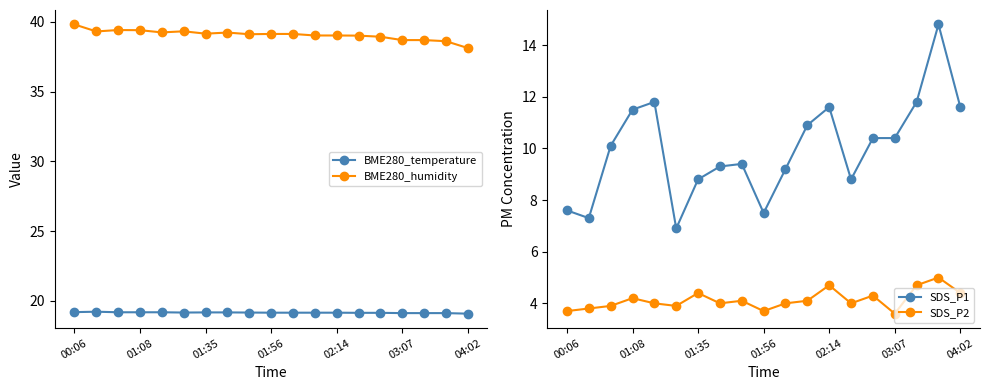

At which label does SDS_P2 reach its minimum?

03:07